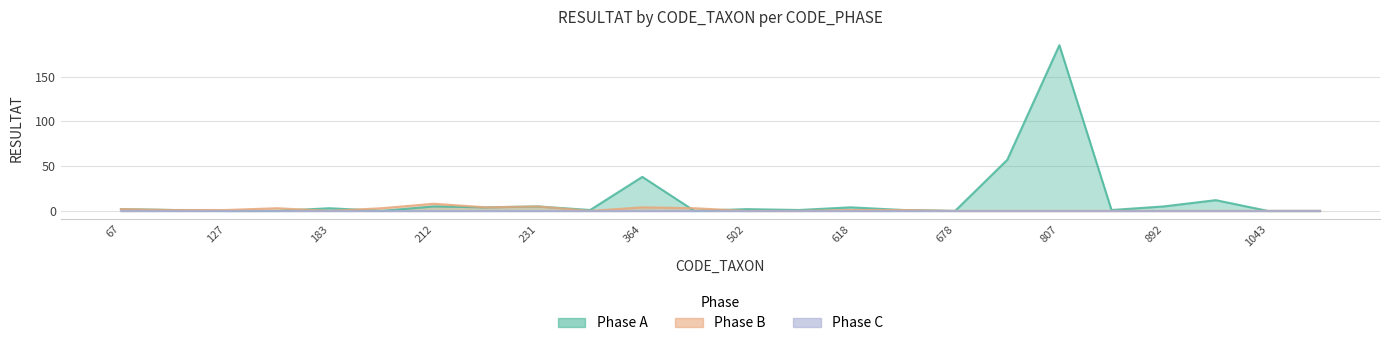

How many values in the Phase A series exceed 2?

10